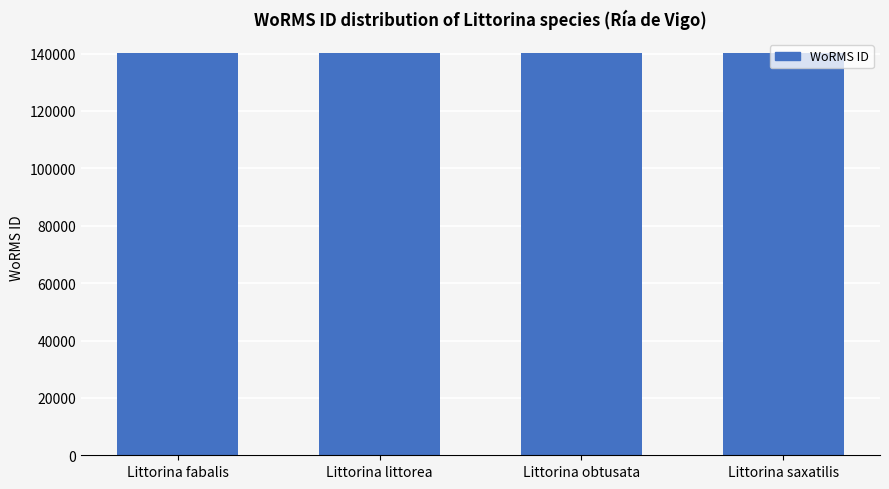

True or false: the data shows 140263 at Littorina obtusata.

True